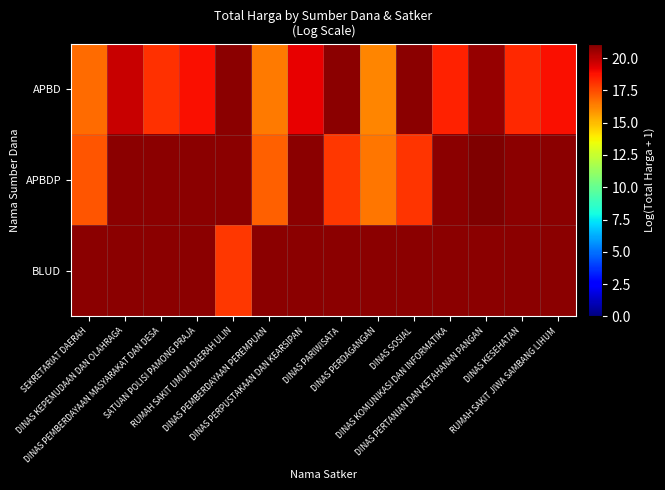

List the labels in order of APBD value, smallest first.

DINAS PERDAGANGAN, DINAS PEMBERDAYAAN PEREMPUAN, SEKRETARIAT DAERAH, DINAS PEMBERDAYAAN MASYARAKAT DAN DESA, DINAS KESEHATAN, DINAS KOMUNIKASI DAN INFORMATIKA, RUMAH SAKIT JIWA SAMBANG LIHUM, SATUAN POLISI PAMONG PRAJA, DINAS KEPEMUDAAN DAN OLAHRAGA, RUMAH SAKIT UMUM DAERAH ULIN, DINAS PERPUSTAKAAN DAN KEARSIPAN, DINAS PARIWISATA, DINAS SOSIAL, DINAS PERTANIAN DAN KETAHANAN PANGAN